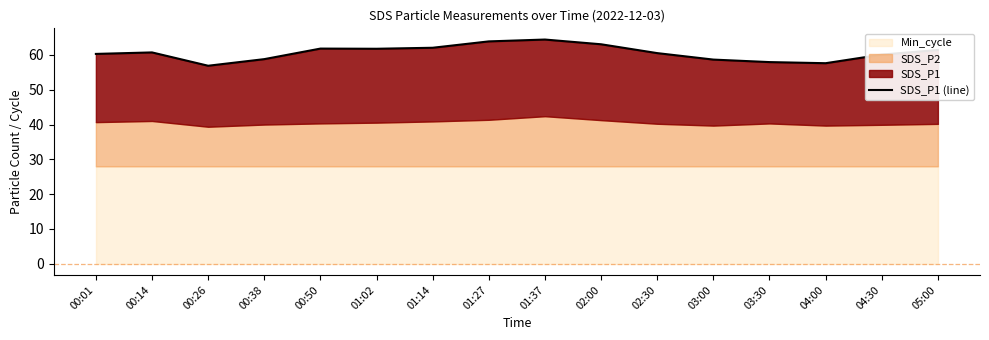

Where is the first local maximum?

00:14